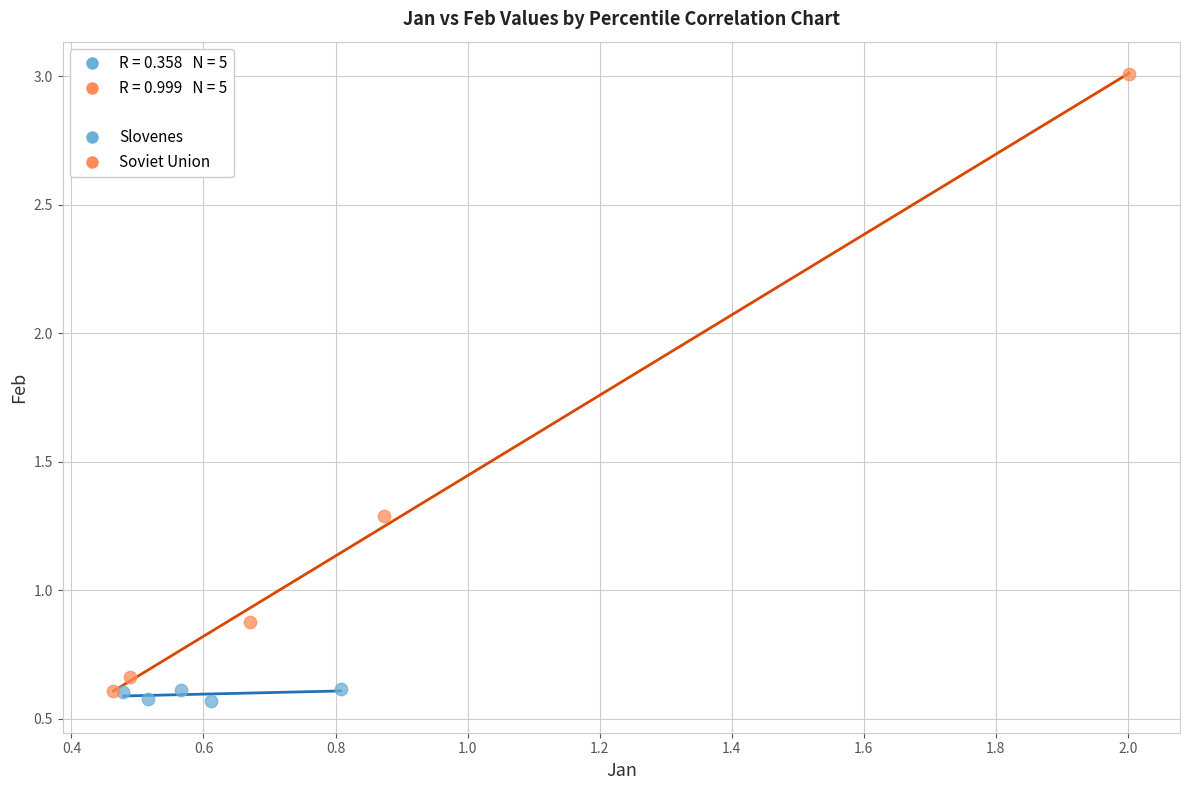

Which series reaches the maximum Y coordinate?

Soviet Union